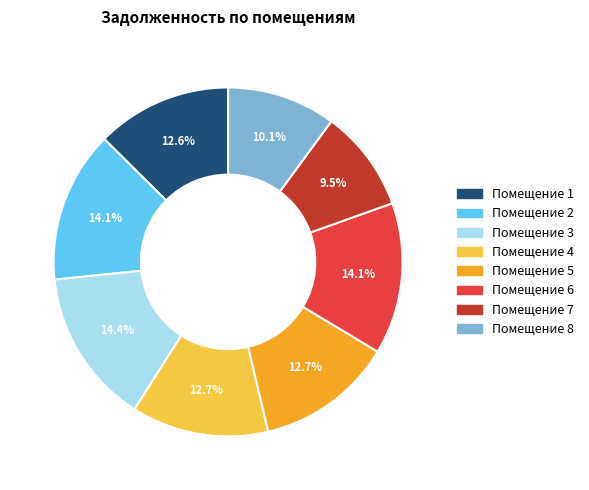

Count the number of slices in the pie.

8